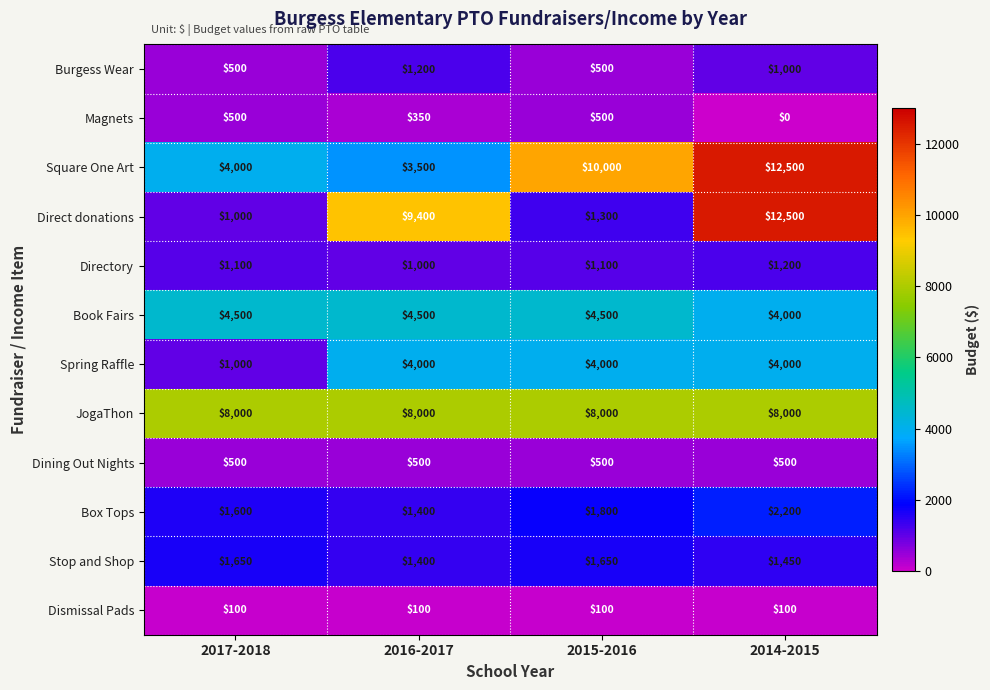

Which category has the lowest value in the Magnets series?

2014-2015